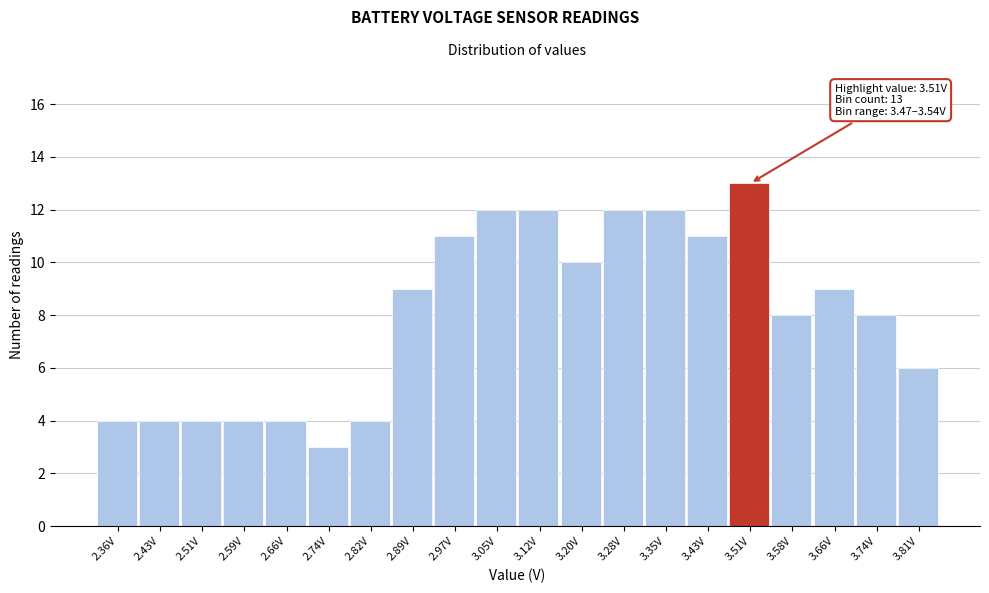

Over which range of the x-axis is the bar tallest?

3.47 to 3.54